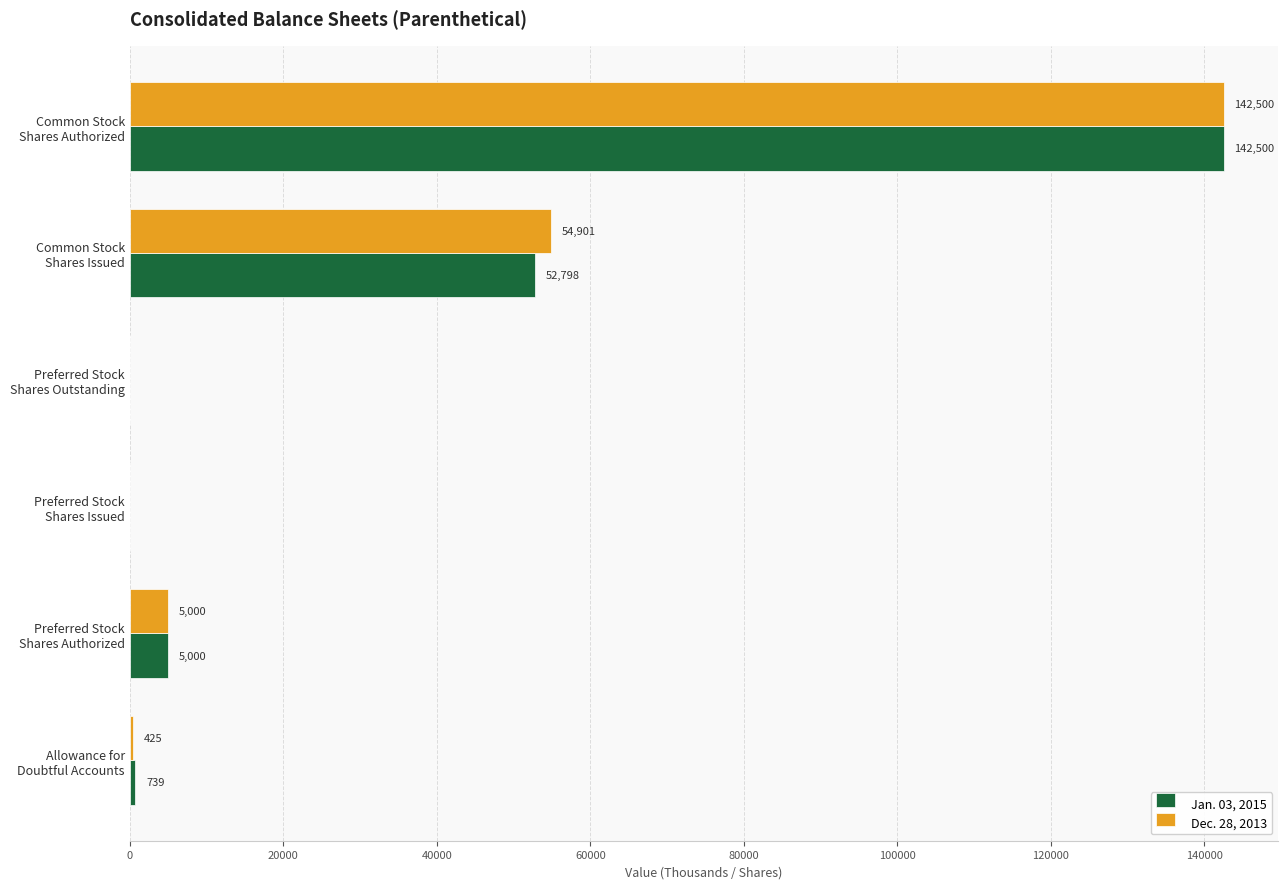

What is the sum of all Dec. 28, 2013 values?

202826